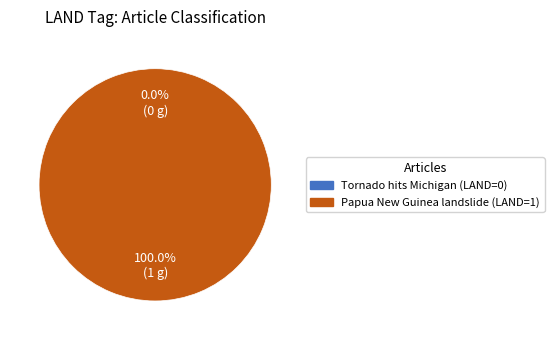

What is the majority slice?

Papua New Guinea landslide (LAND=1)